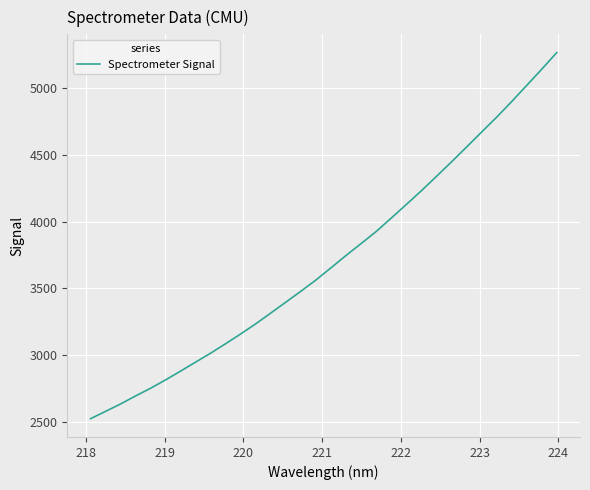

How many values exceed 3655?

16